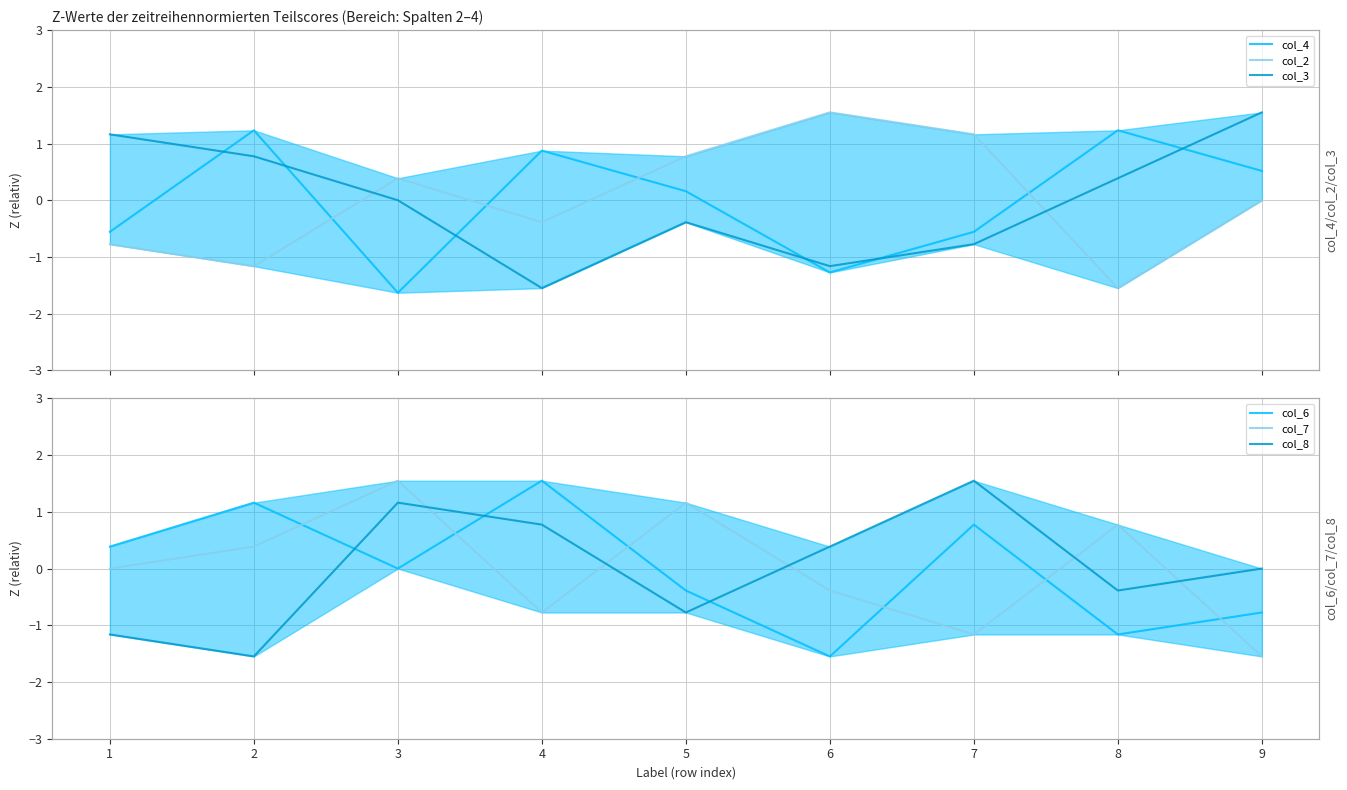

What is the value of the col_2 point at the 1st from the left?

-0.8